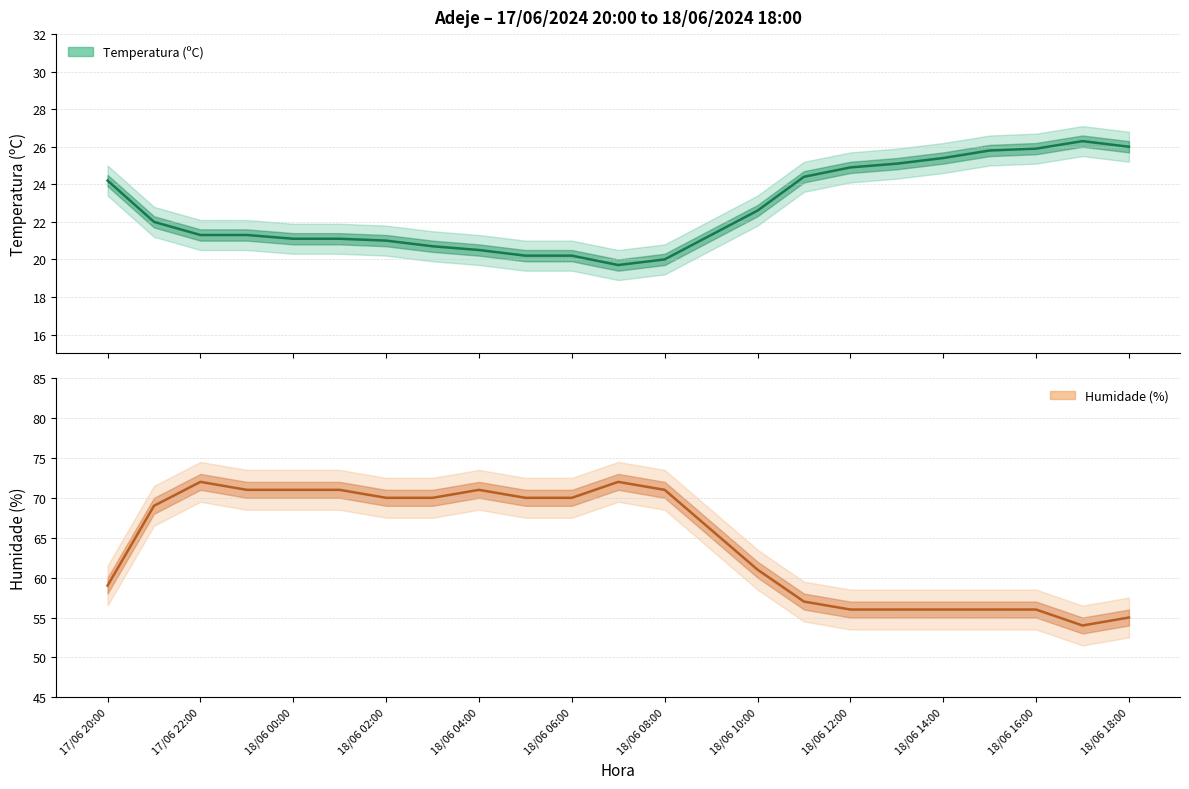

List the series in order of their overall mean, highest first.

Humidade (%), Temperatura (ºC)